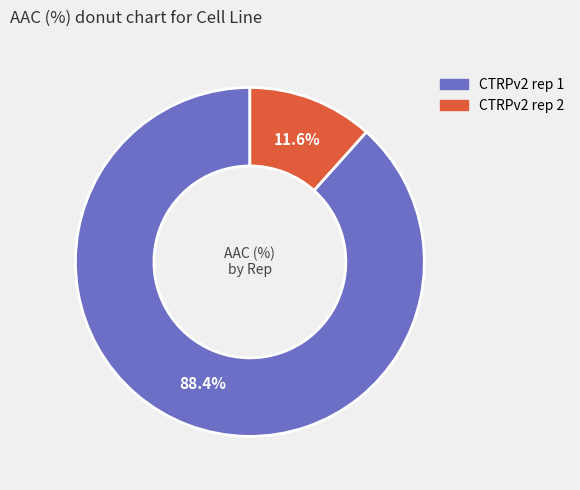

Which slice is the smallest?

CTRPv2 rep 2